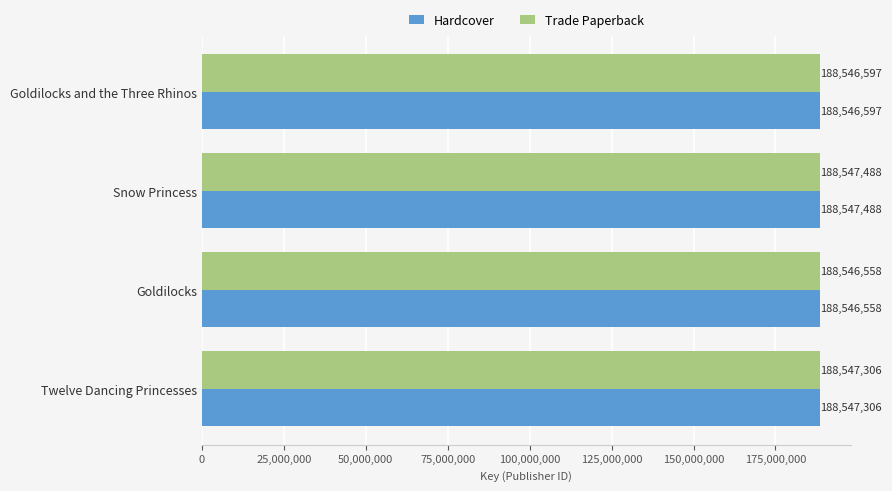

How many values in the Hardcover series are below 188547306?

2